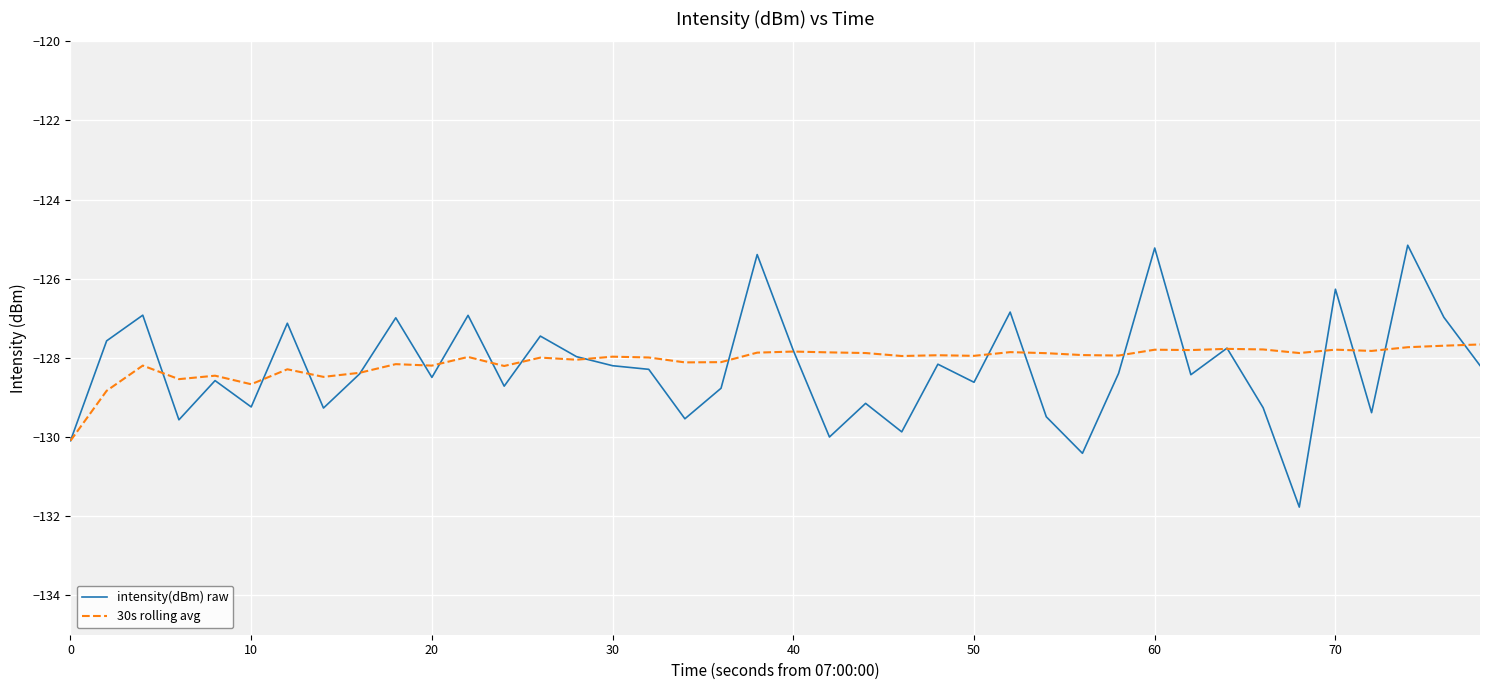

What is the maximum value shown in the chart?

-125.2